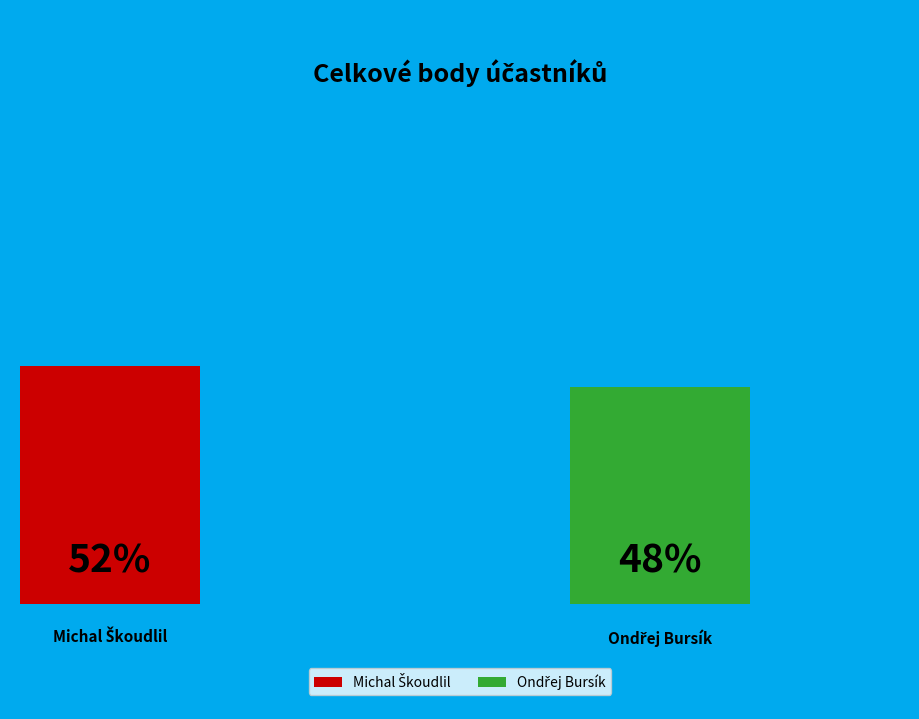

Which slice is the smallest?

Ondřej Bursík